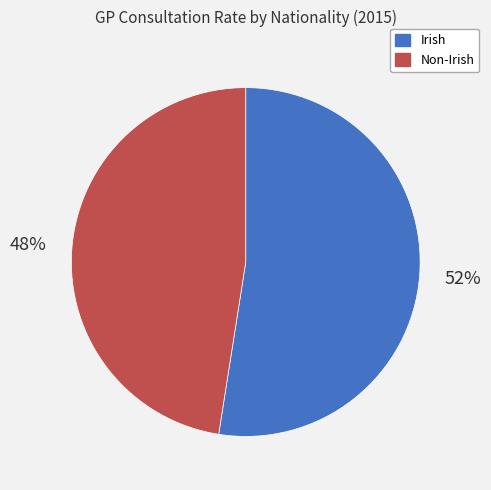

Is the sum of Irish and Non-Irish greater than half?

Yes